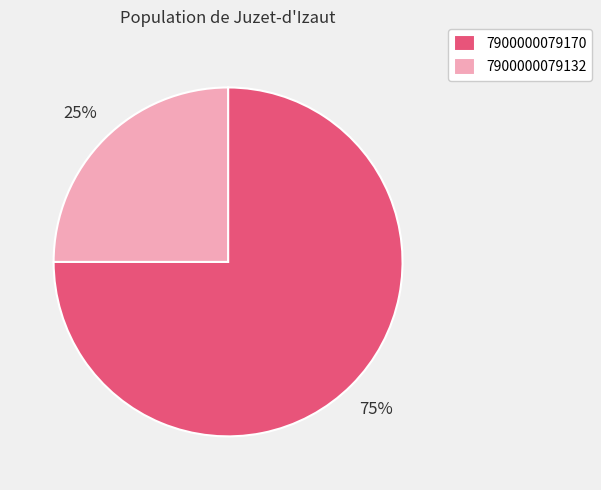

The 7900000079170 slice represents 75% of the pie. True or false?

True